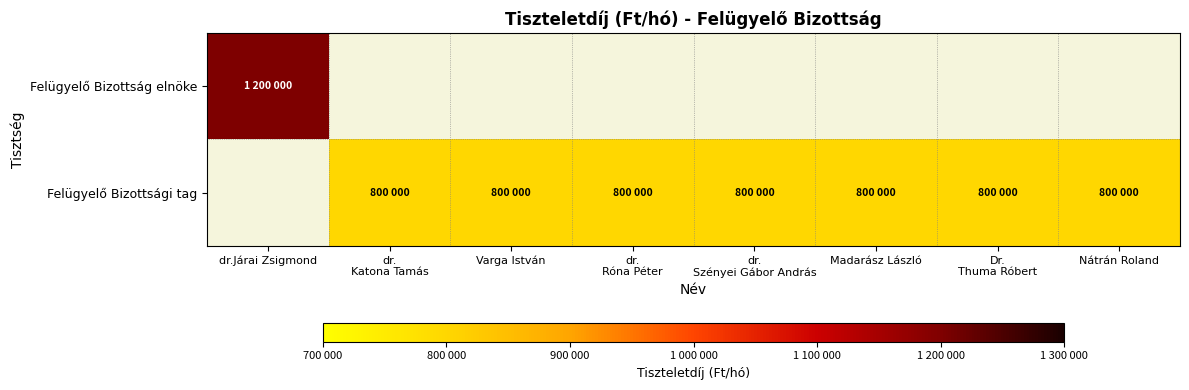

Is the value of Felügyelő Bizottság elnöke at Dr. Thuma Róbert greater than the value of Felügyelő Bizottsági tag at dr. Katona Tamás?

No